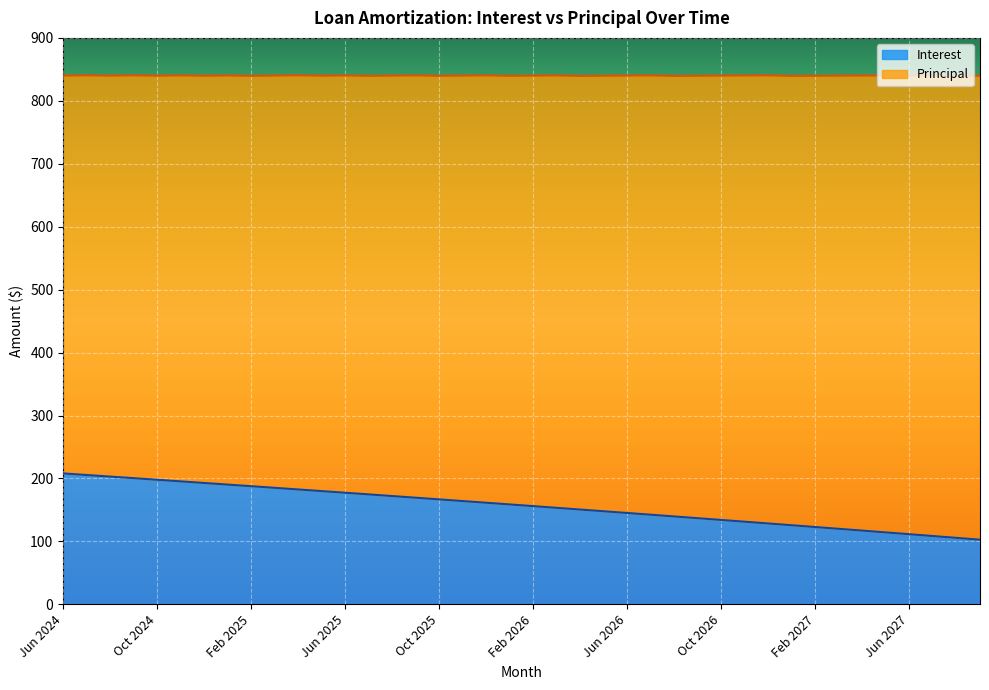

What is the value of the 12th point from the left?

179.9